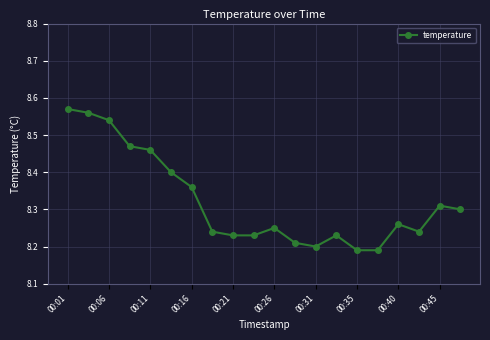

How many lines are shown in the chart?

1